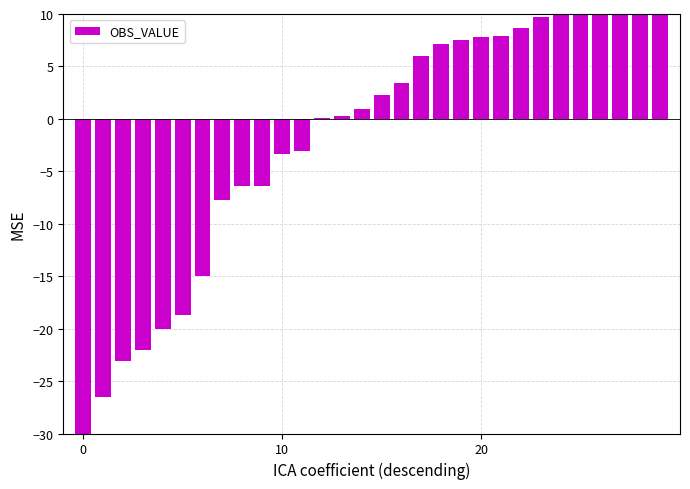

How many data points are above 2?

15